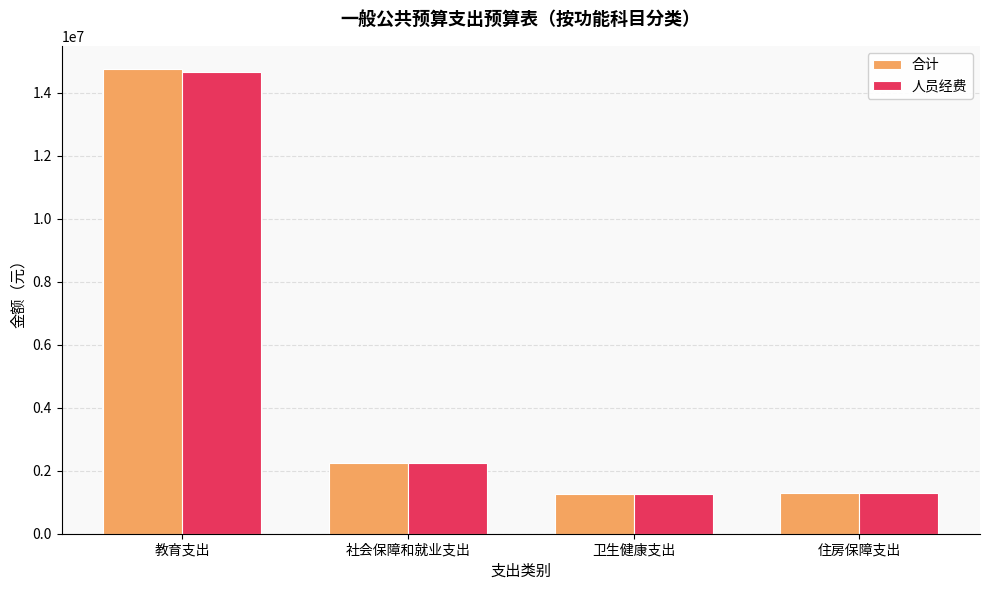

What is the difference between the maximum and minimum values in the 合计 series?

13494159.7